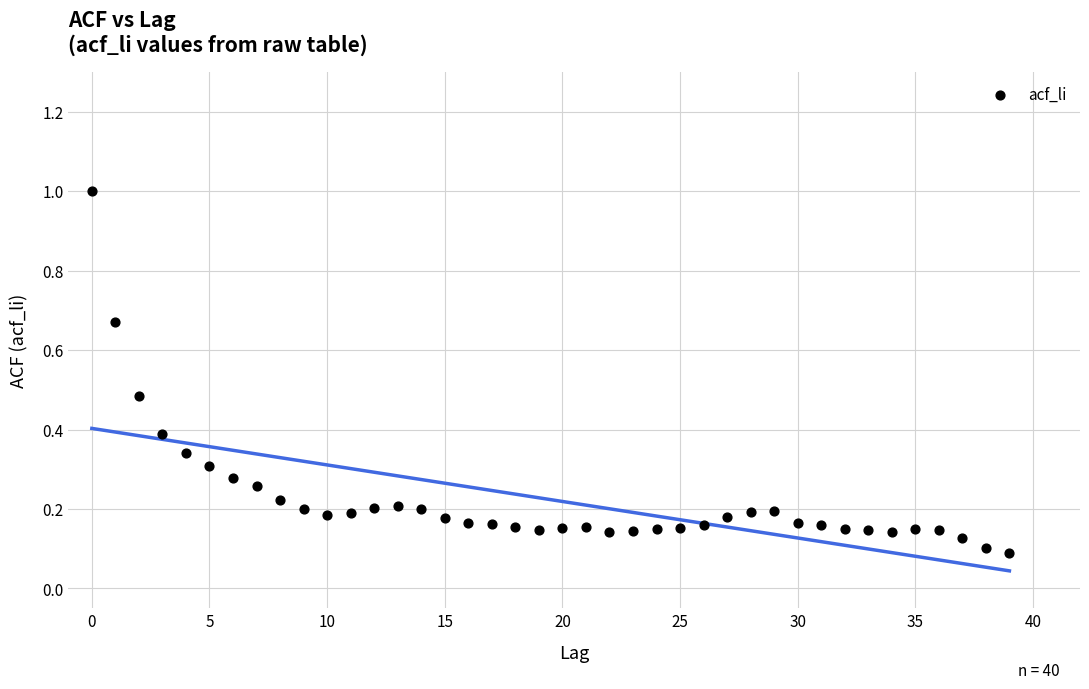

What is the range of Y values (max minus min)?

0.9